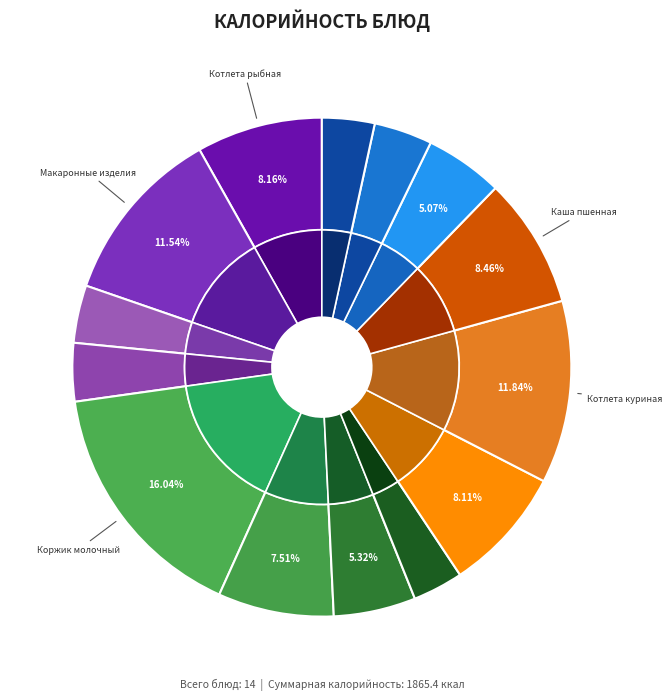

Which has a higher value, Каша пшенная or Котлета рыбная с маслом?

Каша пшенная